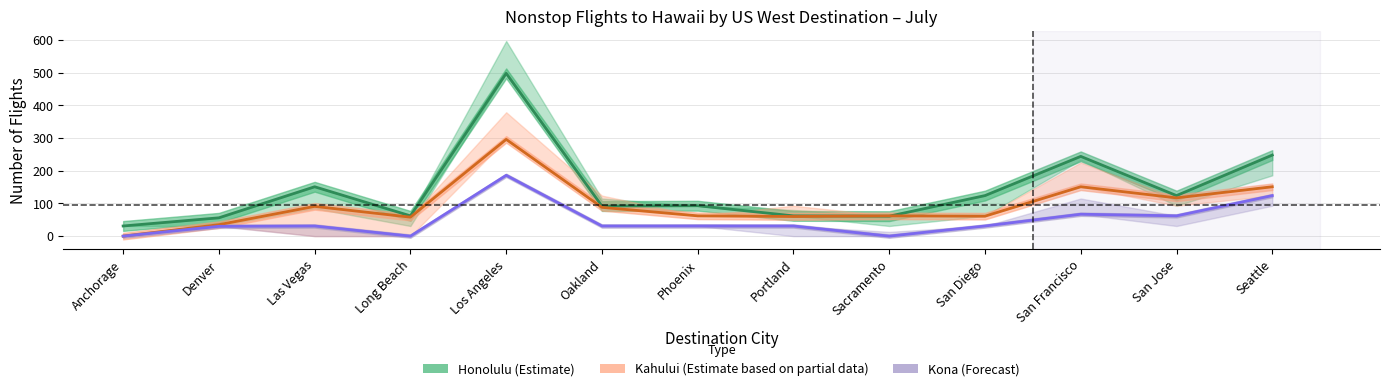

Is this an area chart (filled region under the line)?

No